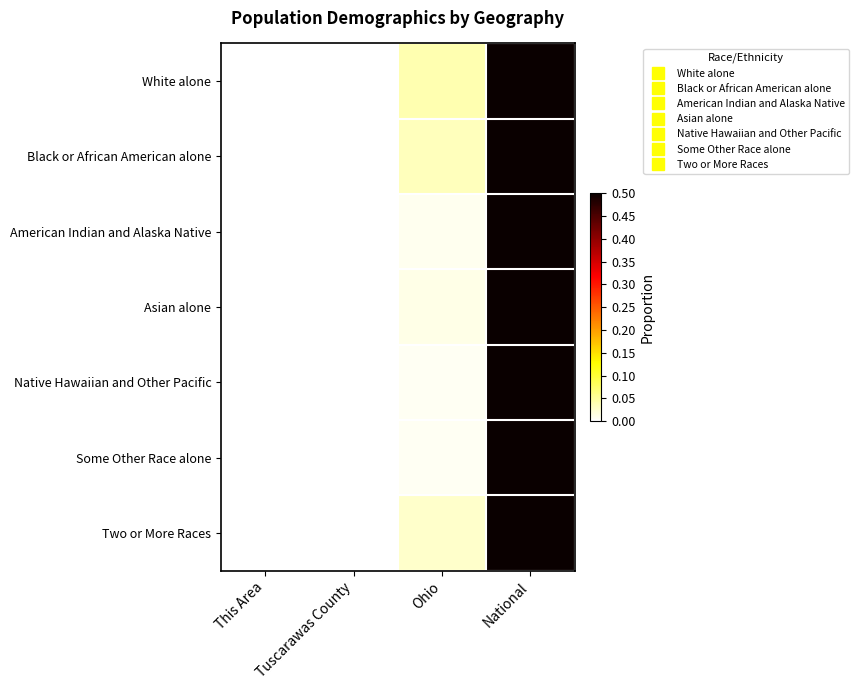

Which has a higher value, This Area or Tuscarawas County?

Tuscarawas County